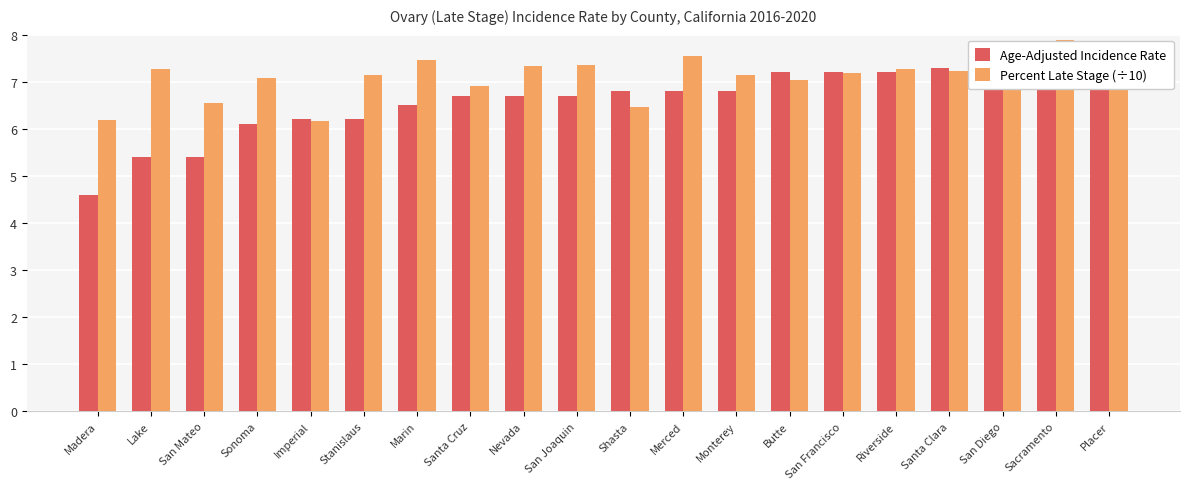

The value of Percent Late Stage (÷10) at Placer is 4.4. True or false?

False